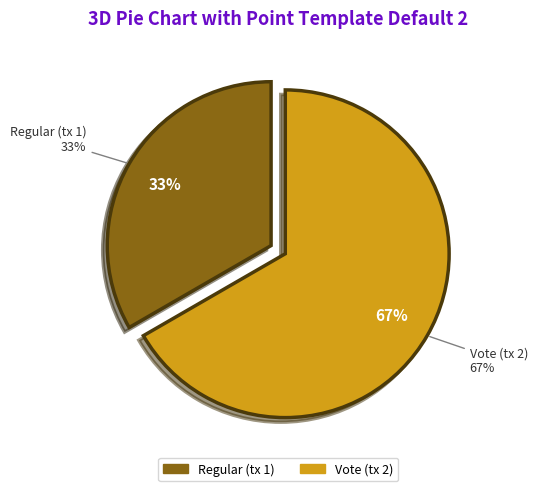

What is the largest slice in the pie chart?

Vote (tx 2)